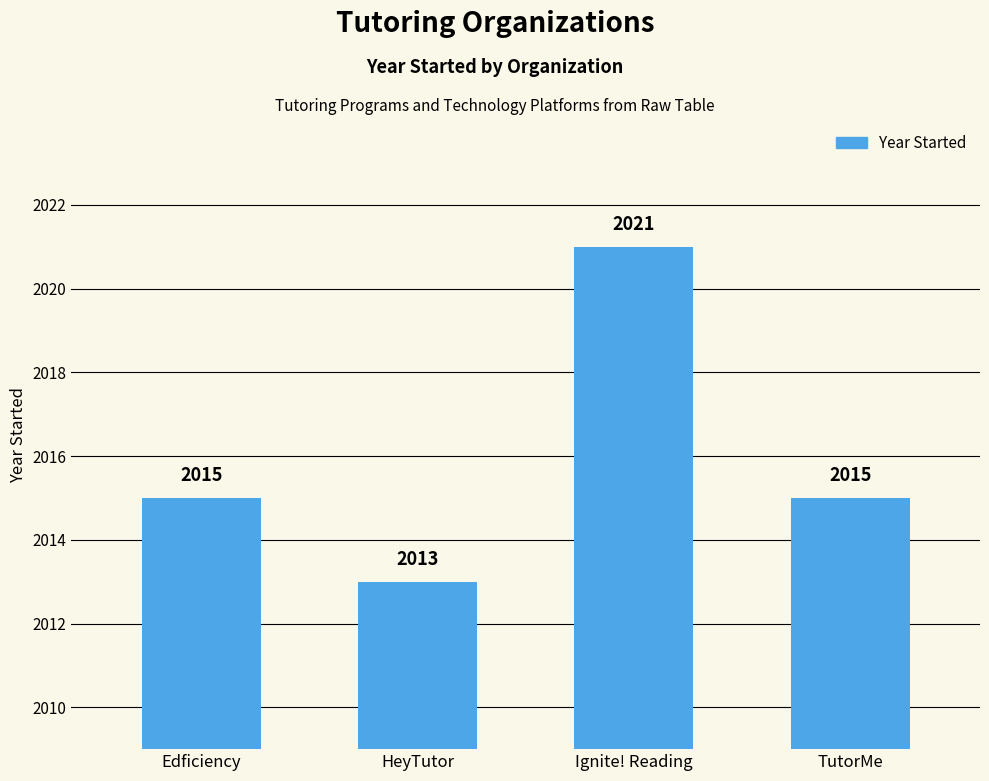

Between TutorMe and HeyTutor, which is larger?

TutorMe